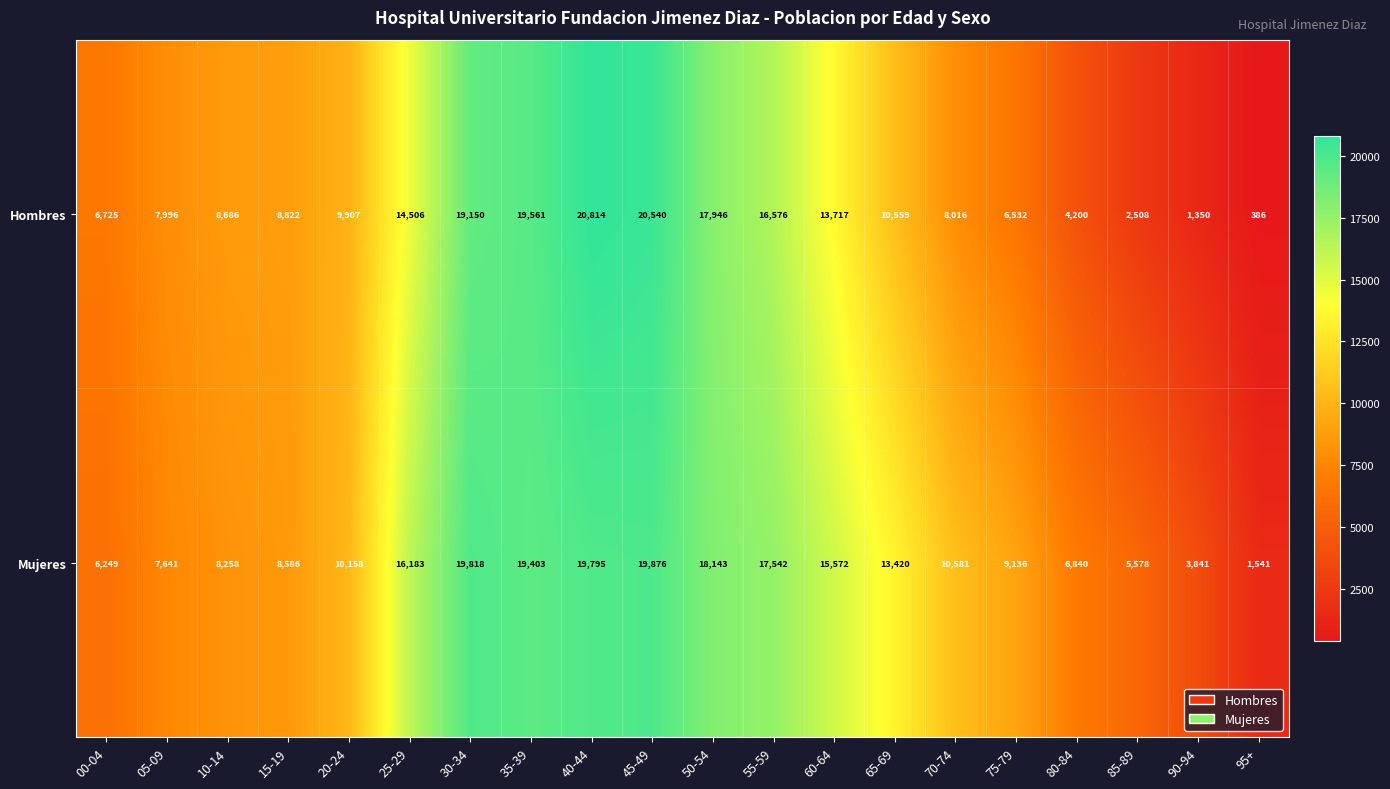

Count the number of data series in this chart.

2